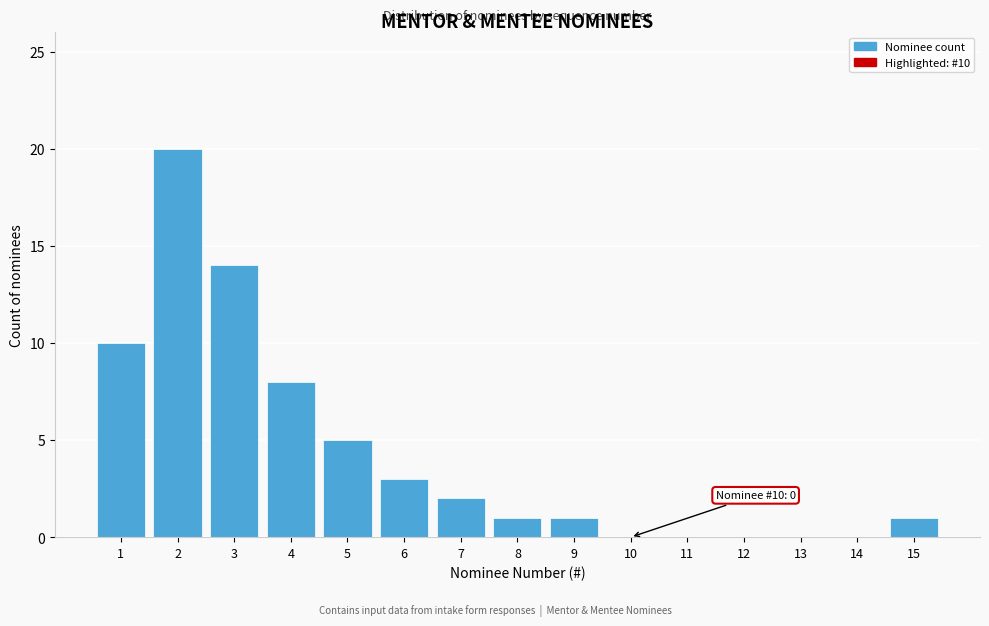

Reading right to left, what are all the values shown in this chart?

15=1	14=0	13=0	12=0	11=0	10=0	9=1	8=1	7=2	6=3	5=5	4=8	3=14	2=20	1=10